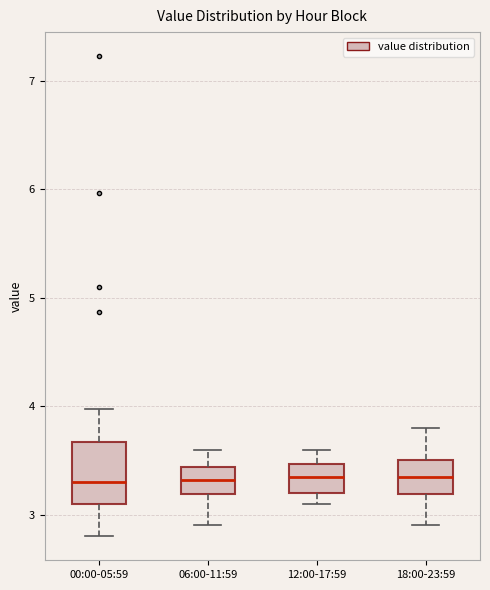

Reading left to right, read every box against the y-axis: the position of its median line, the range the box covers, and the ends of its whiskers. The values are not printed on the chart, so give them approximately, as read against the axis.

00:00-05:59: median 3.3, box 3.1 to 3.7, whiskers 2.8 to 4.0
06:00-11:59: median 3.3, box 3.2 to 3.4, whiskers 2.9 to 3.6
12:00-17:59: median 3.4, box 3.2 to 3.5, whiskers 3.1 to 3.6
18:00-23:59: median 3.4, box 3.2 to 3.5, whiskers 2.9 to 3.8